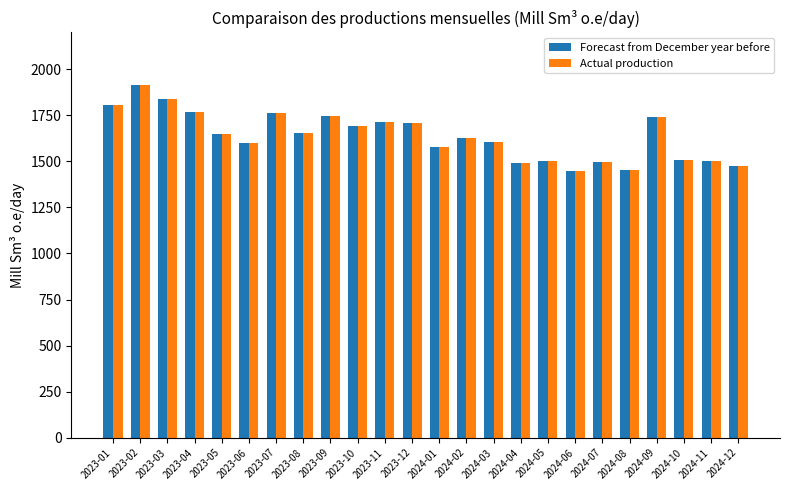

The value of Actual production at 2024-07 is 483.9. True or false?

False